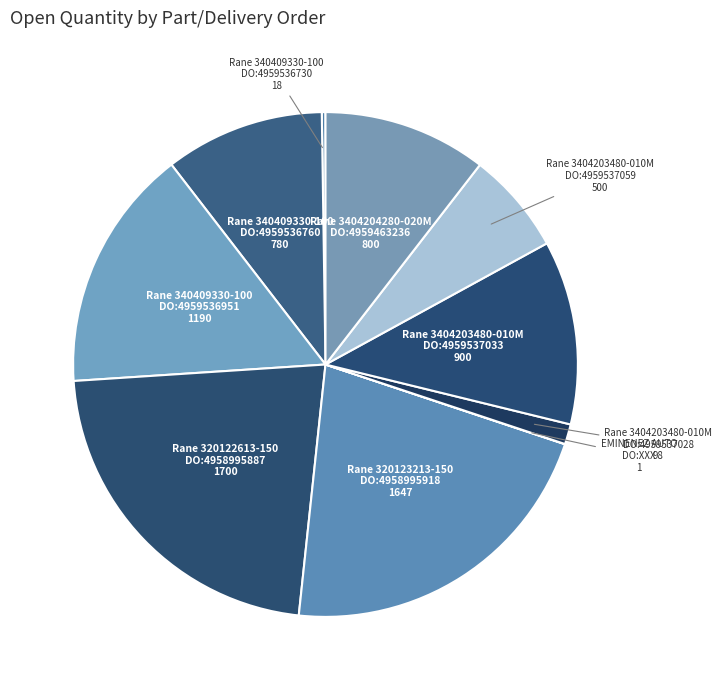

How many slices are in this pie chart?

10